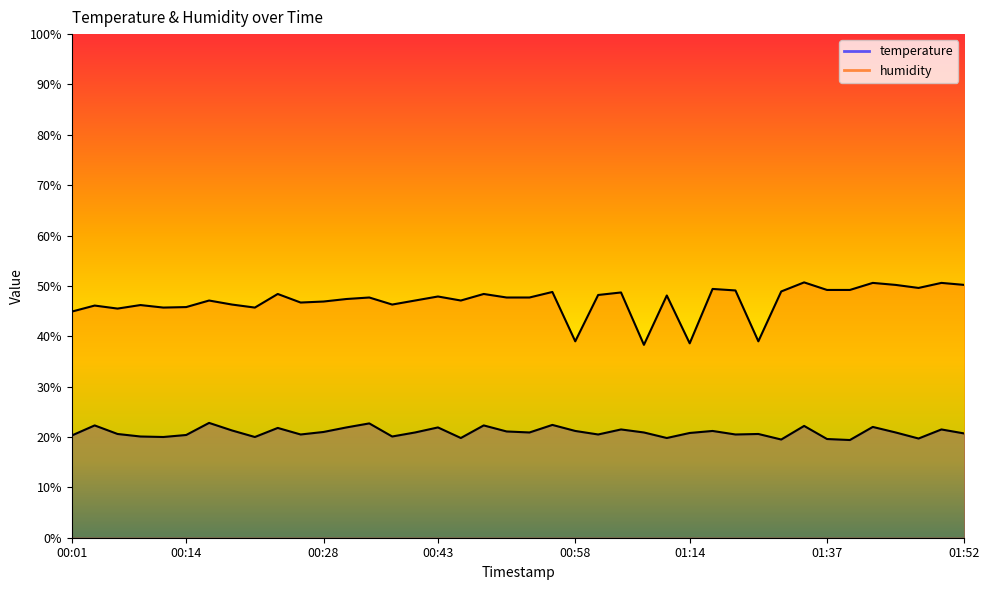

What are all the series names shown in the legend?

temperature, humidity